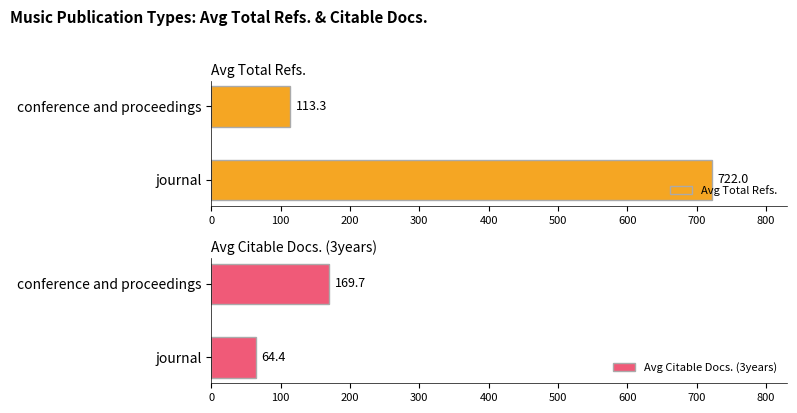

Which series has the largest total across all categories?

Avg Total Refs.